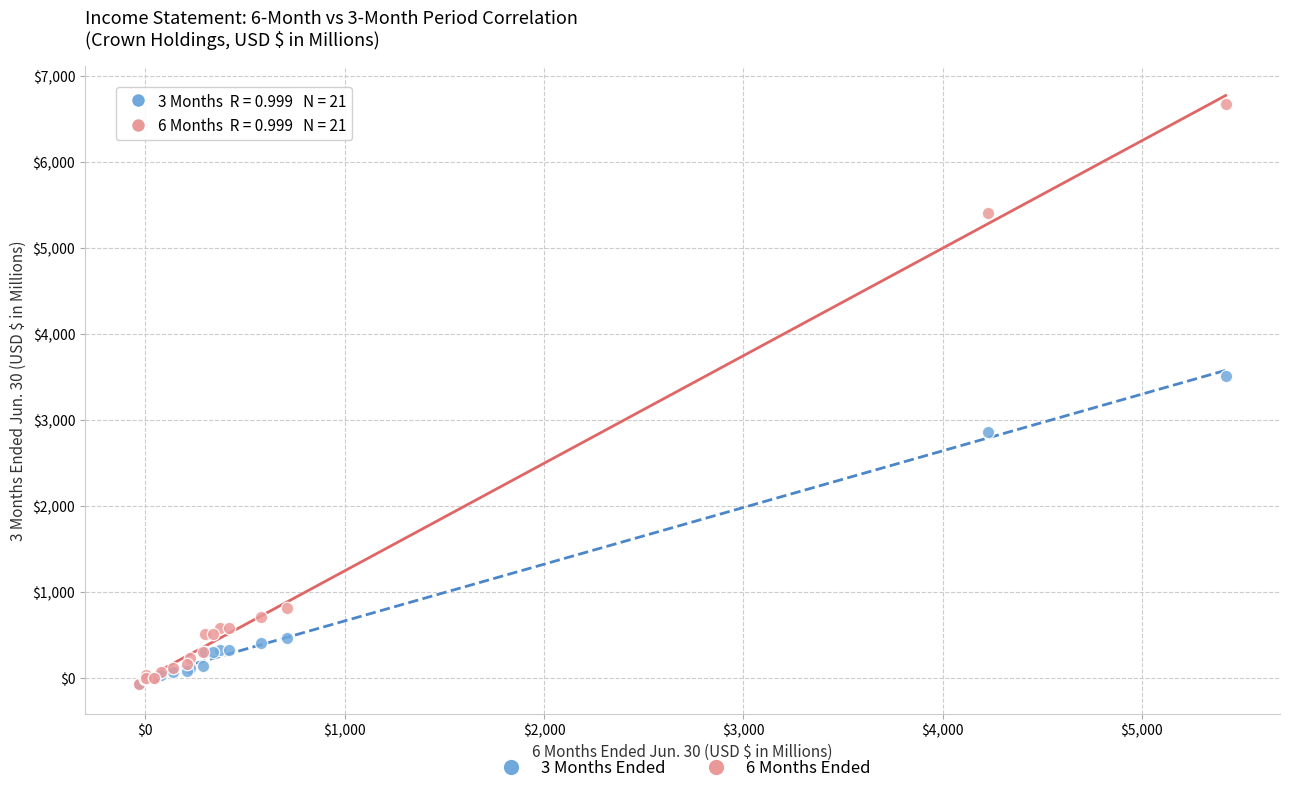

Across all series, what Y value is closest to 3299?

3510